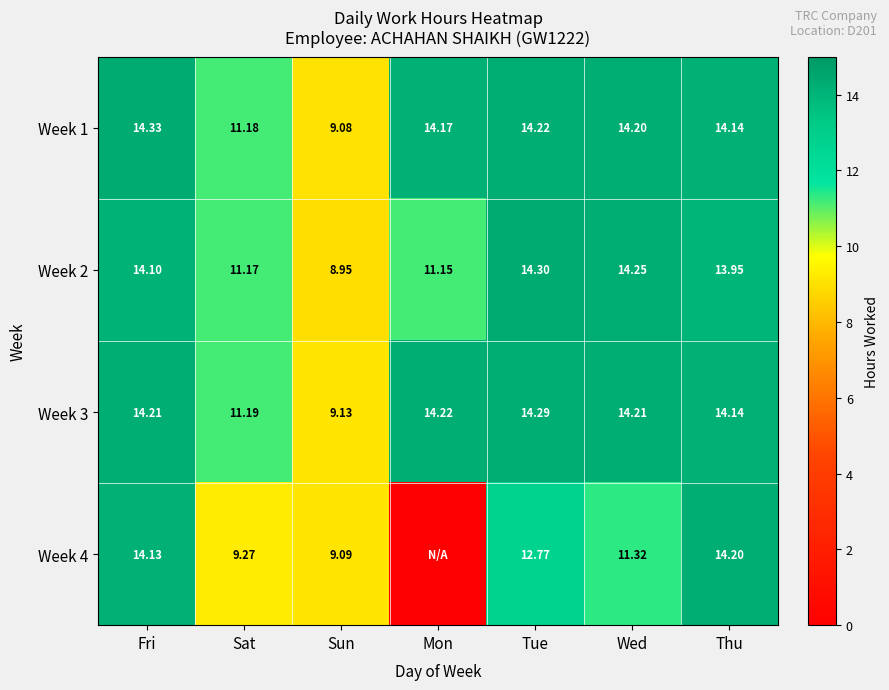

Is the value of Week 2 at Tue greater than the value of Week 3 at Mon?

Yes